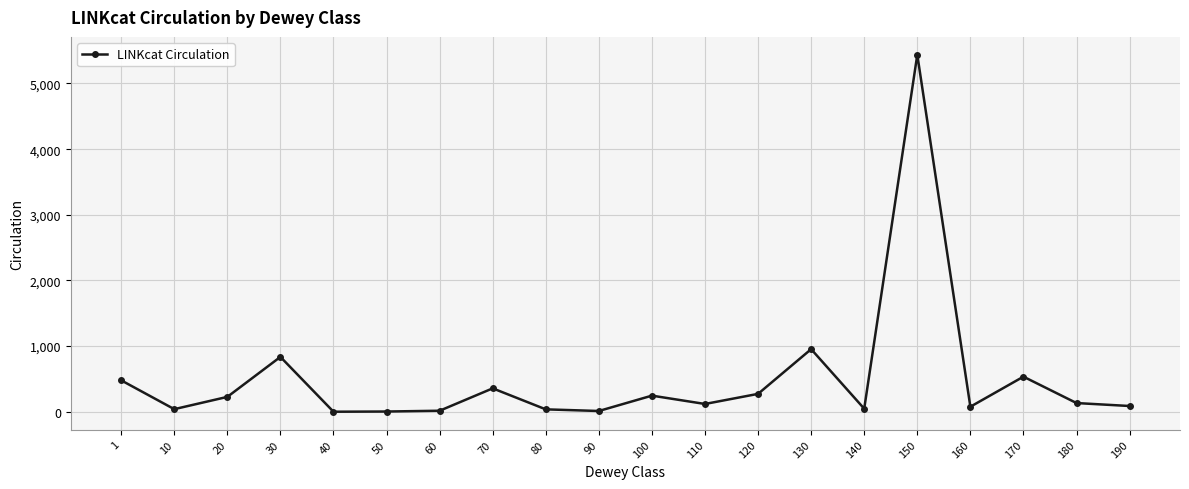

Where does the data first go above 133?

1